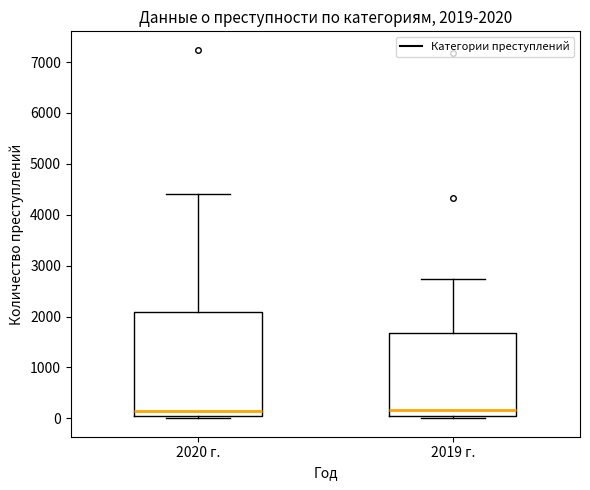

Comparing the boxes themselves (not the whiskers), which one is the tallest?

2020 г.